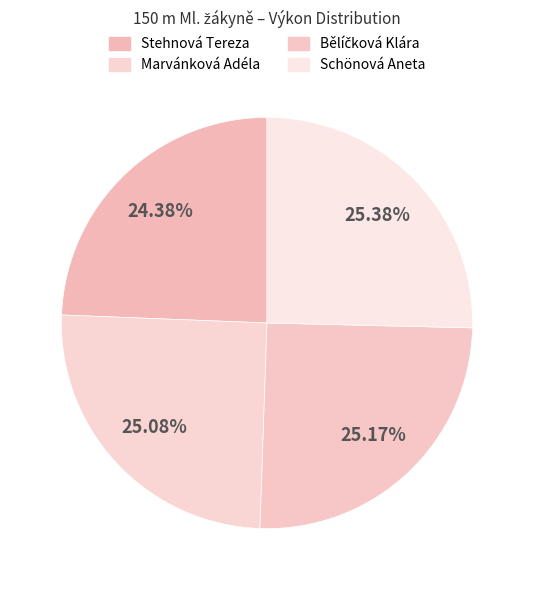

To the nearest percent, what percentage of the pie is Stehnová Tereza?

24%